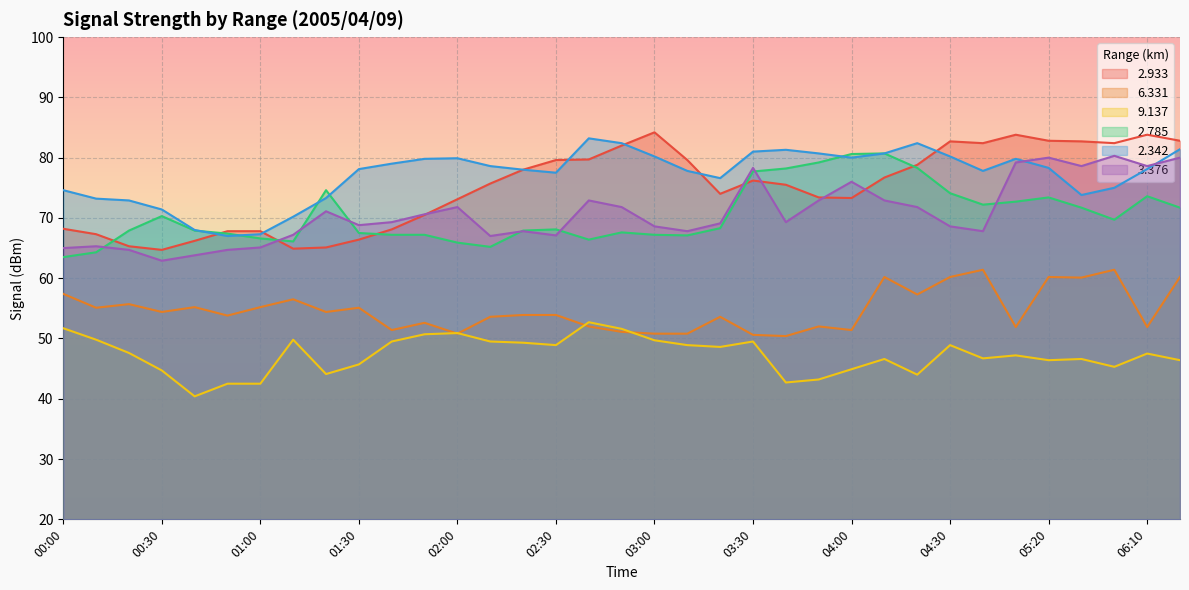

Where is 6.331 nearest to the value 55?

00:10